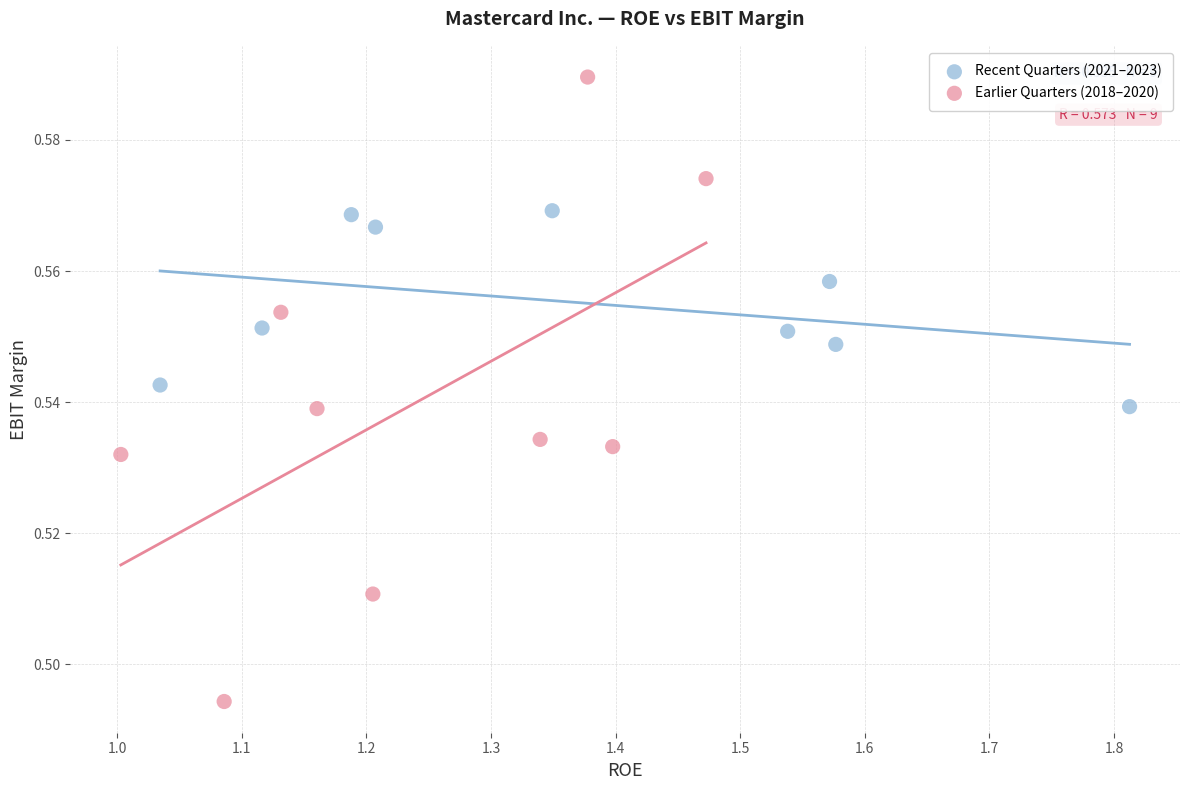

Which series has the widest spread of Y values?

Earlier Quarters (2018–2020)